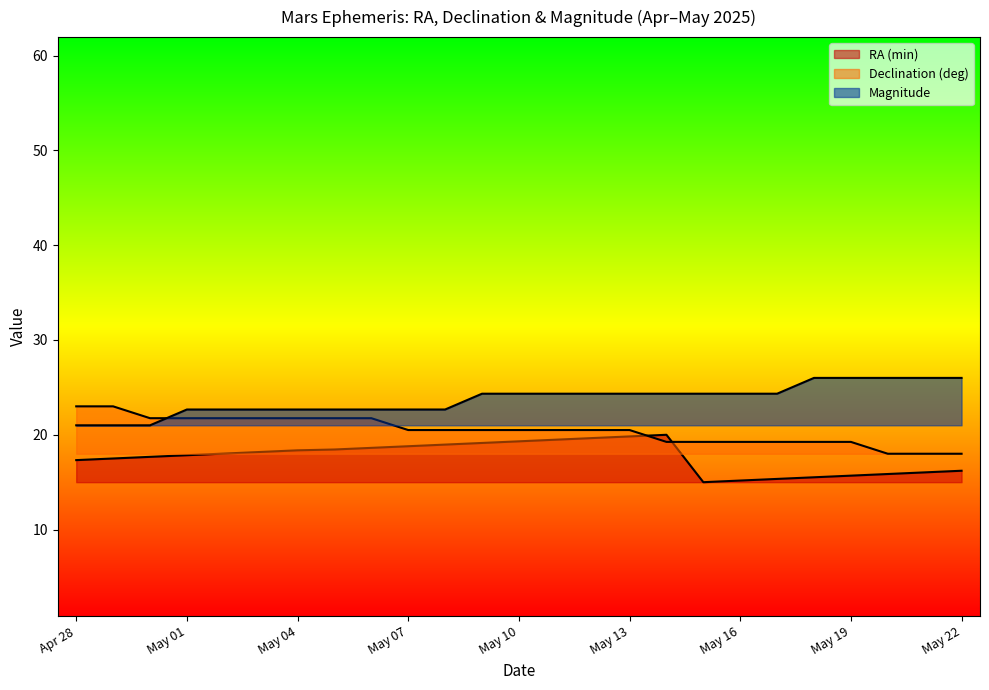

Reading right to left, extract all data points from this chart.

RA (min): 16.2	16.0	15.9	15.7	15.5	15.3	15.2	15.0	20.0	19.8	19.7	19.5	19.3	19.1	19.0	18.8	18.6	18.4	18.4	18.2	18.0	17.8	17.7	17.5	17.3
Declination (deg): 18.0	18.0	18.0	19.2	19.2	19.2	19.2	19.2	19.2	20.5	20.5	20.5	20.5	20.5	20.5	20.5	21.7	21.7	21.7	21.7	21.7	21.7	21.7	23.0	23.0
Magnitude: 26.0	26.0	26.0	26.0	26.0	24.3	24.3	24.3	24.3	24.3	24.3	24.3	24.3	24.3	22.7	22.7	22.7	22.7	22.7	22.7	22.7	22.7	21.0	21.0	21.0